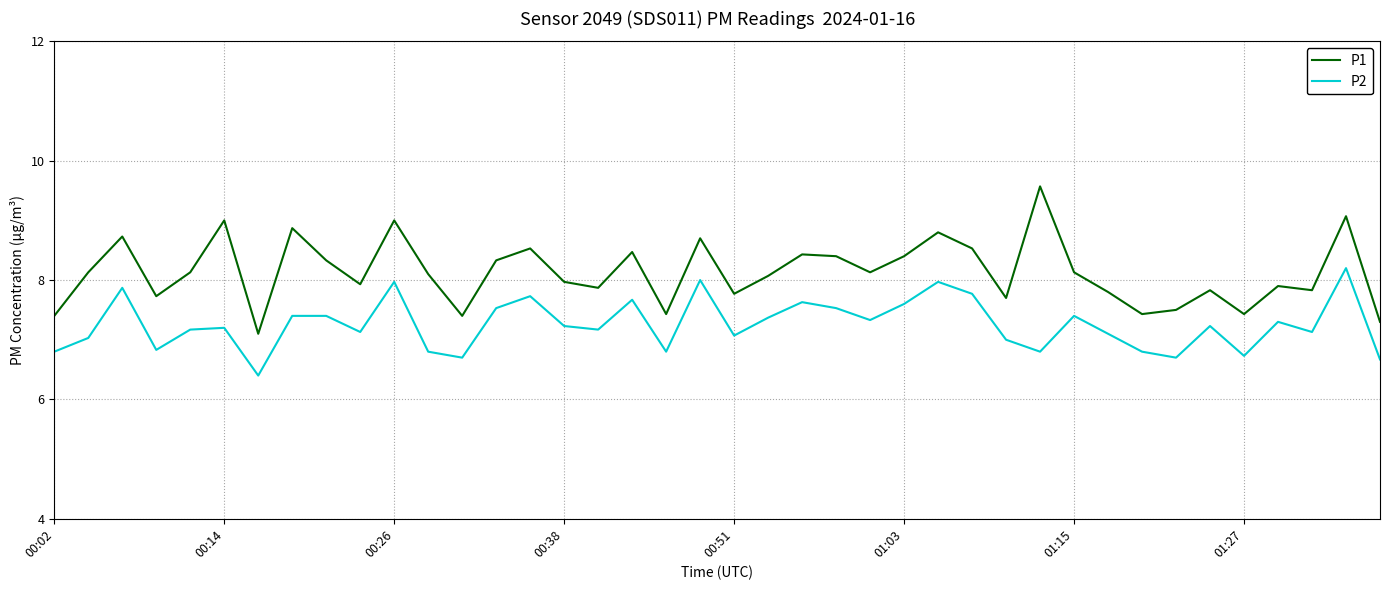

True or false: P1 and P2 cross at least once.

False